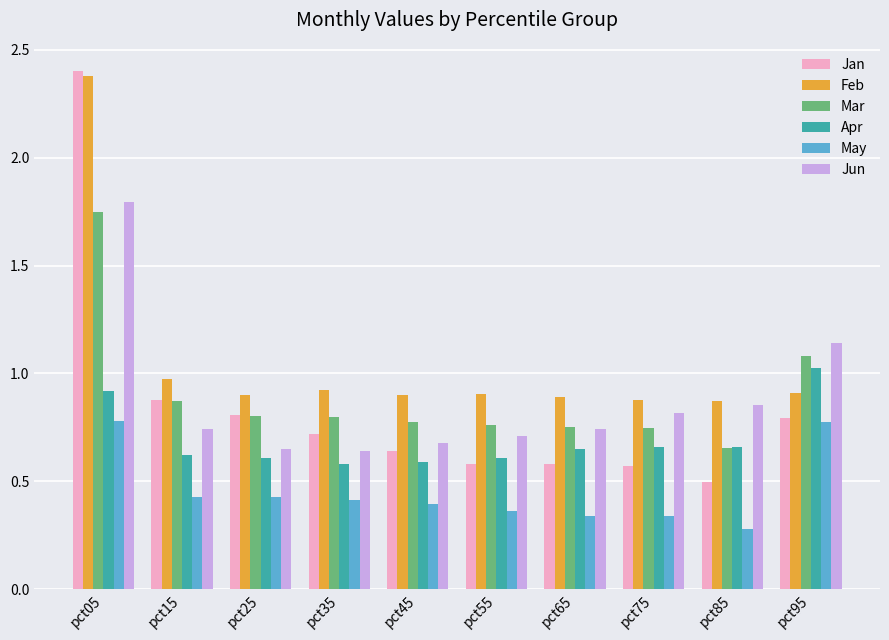

At which label is May closest to 0?

pct85